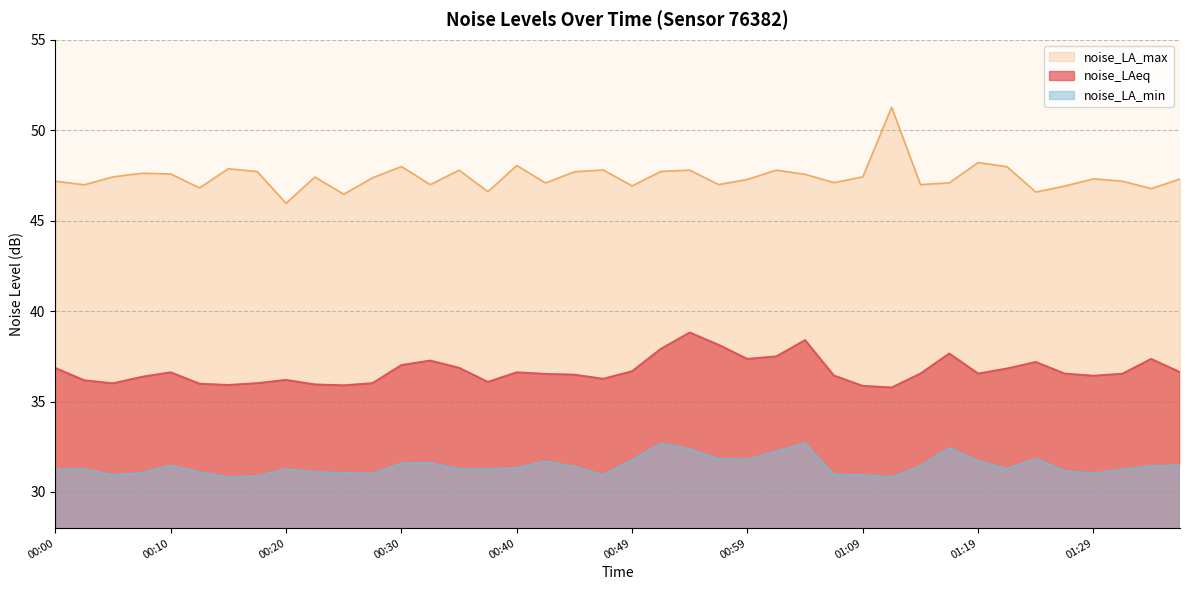

True or false: noise_LA_max has a value of 47.7 at 00:45.

True